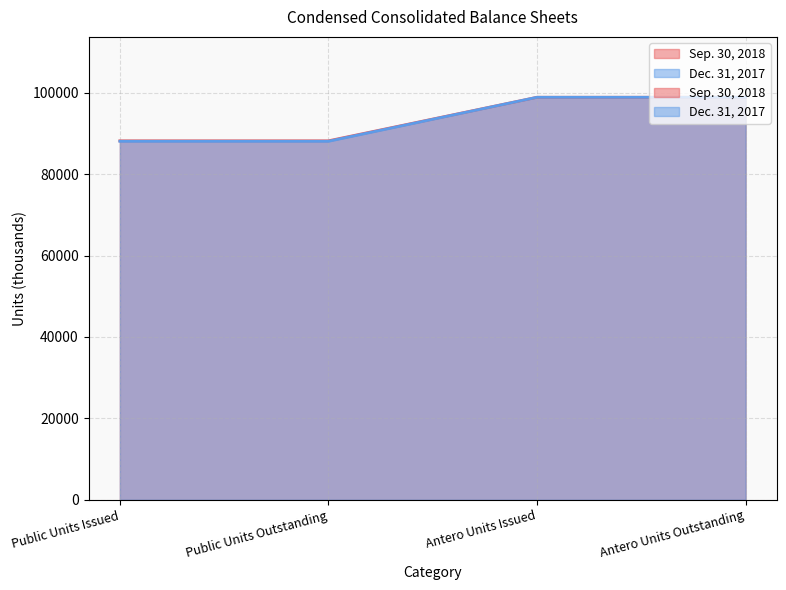

At which label is Dec. 31, 2017 closest to 93464?

Public Units Issued